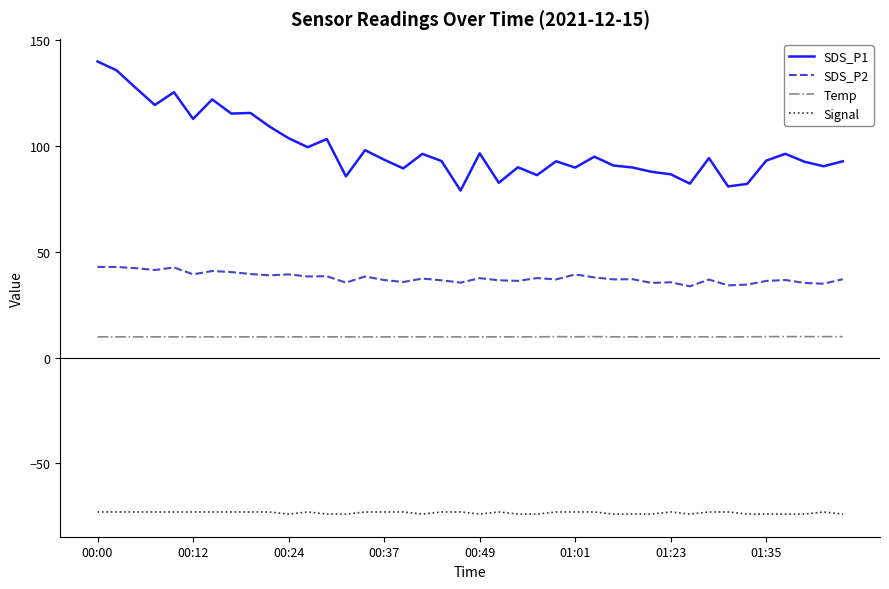

True or false: Signal and SDS_P1 intersect in this chart.

False